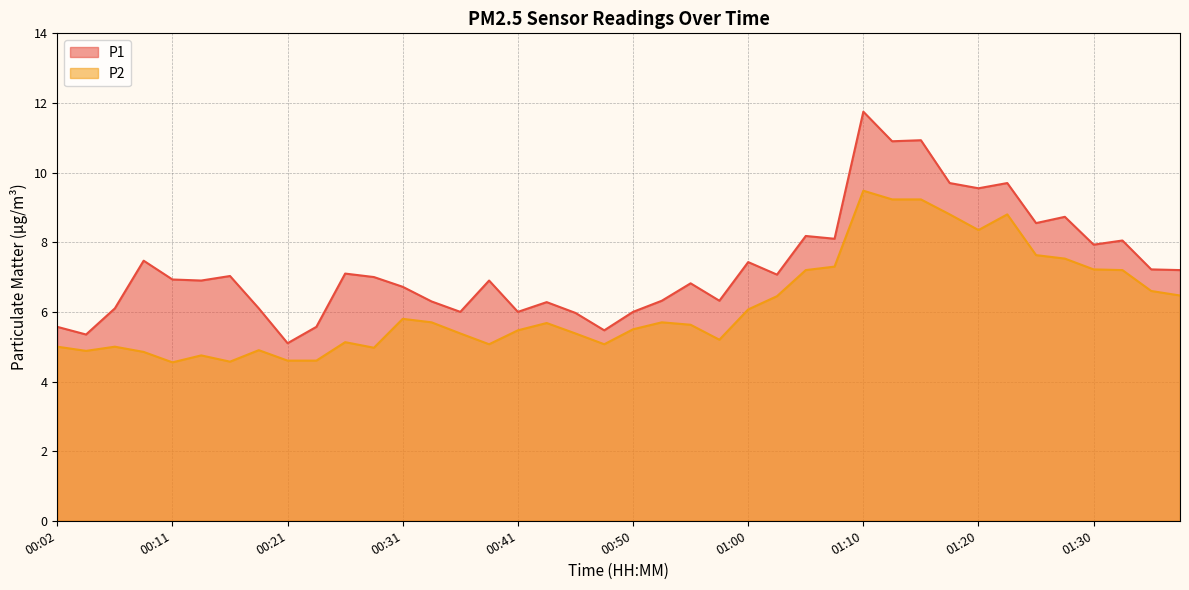

Which series has the largest range (max minus min)?

P1